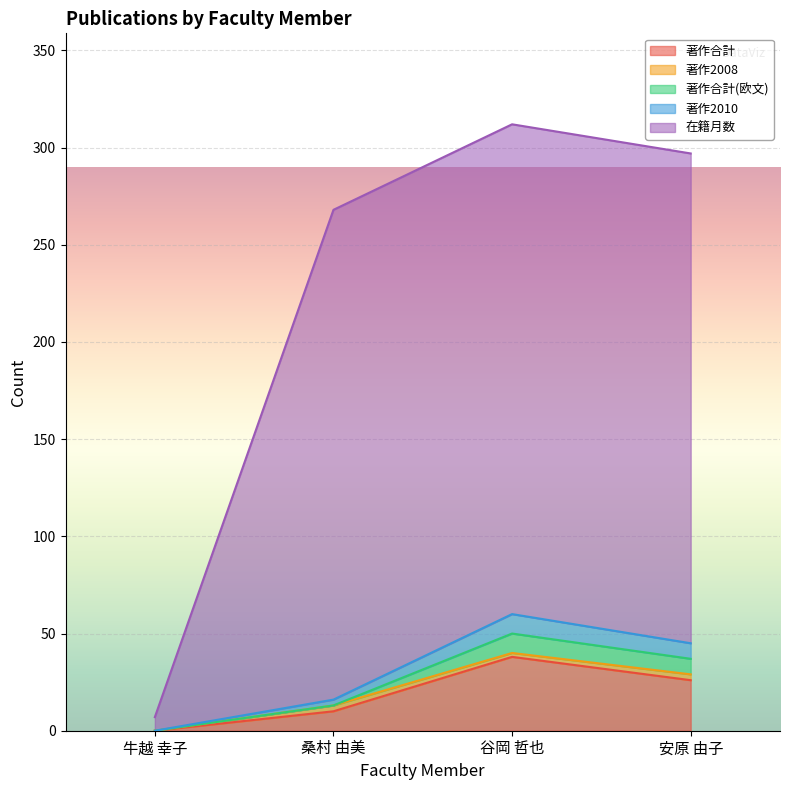

What is the difference between the maximum and minimum values in the 著作合計 series?

38